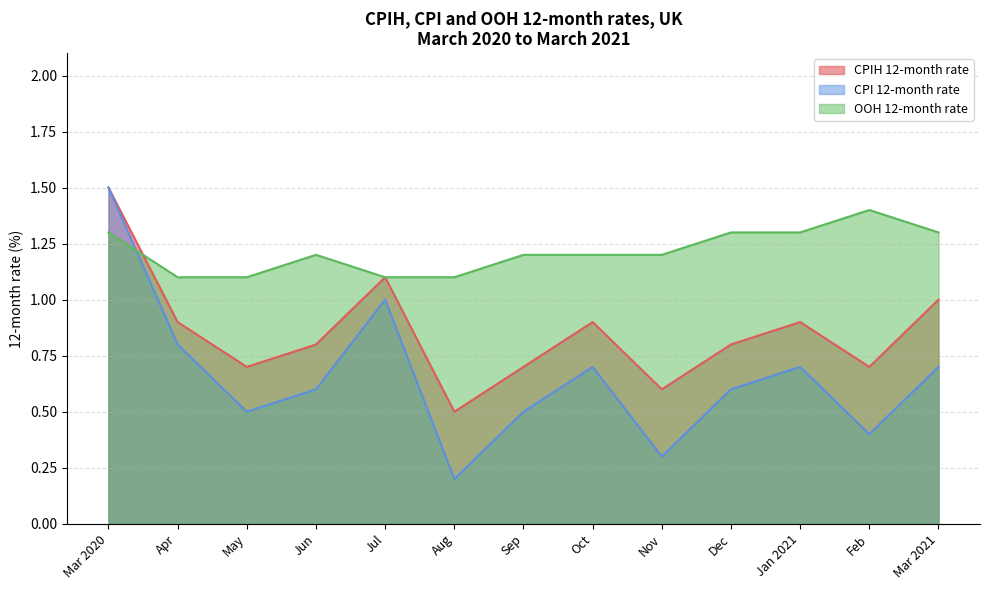

The value of OOH 12-month rate at Oct is 1.2. True or false?

True